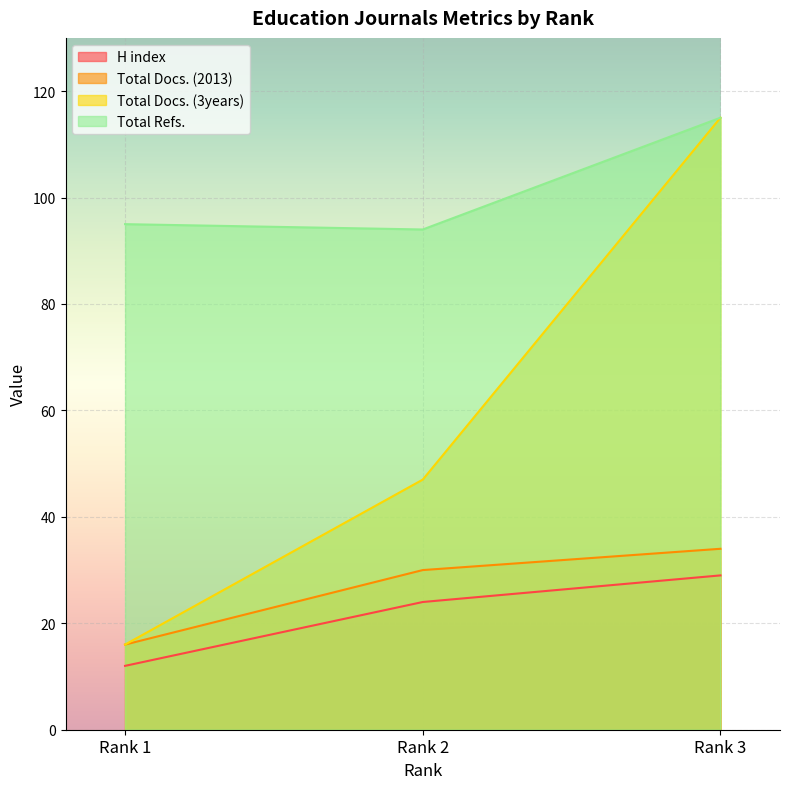

The Total Refs. series shows 115 at Rank 3. True or false?

True